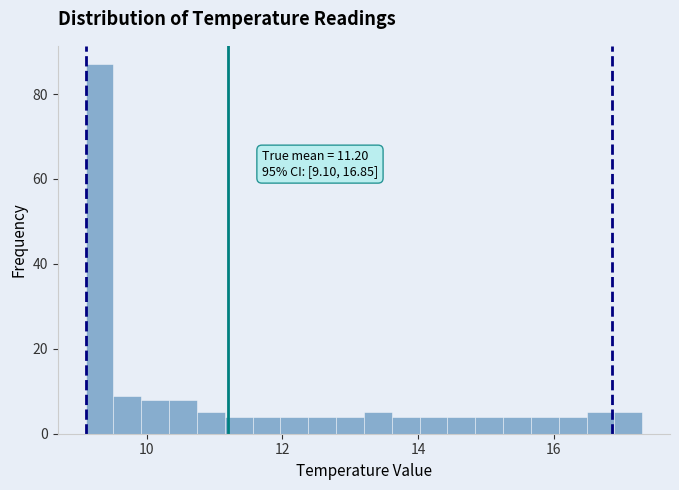

Around what value on the x-axis is the tallest bar? Give the approximate position of its centre, as read against the axis.

9.4